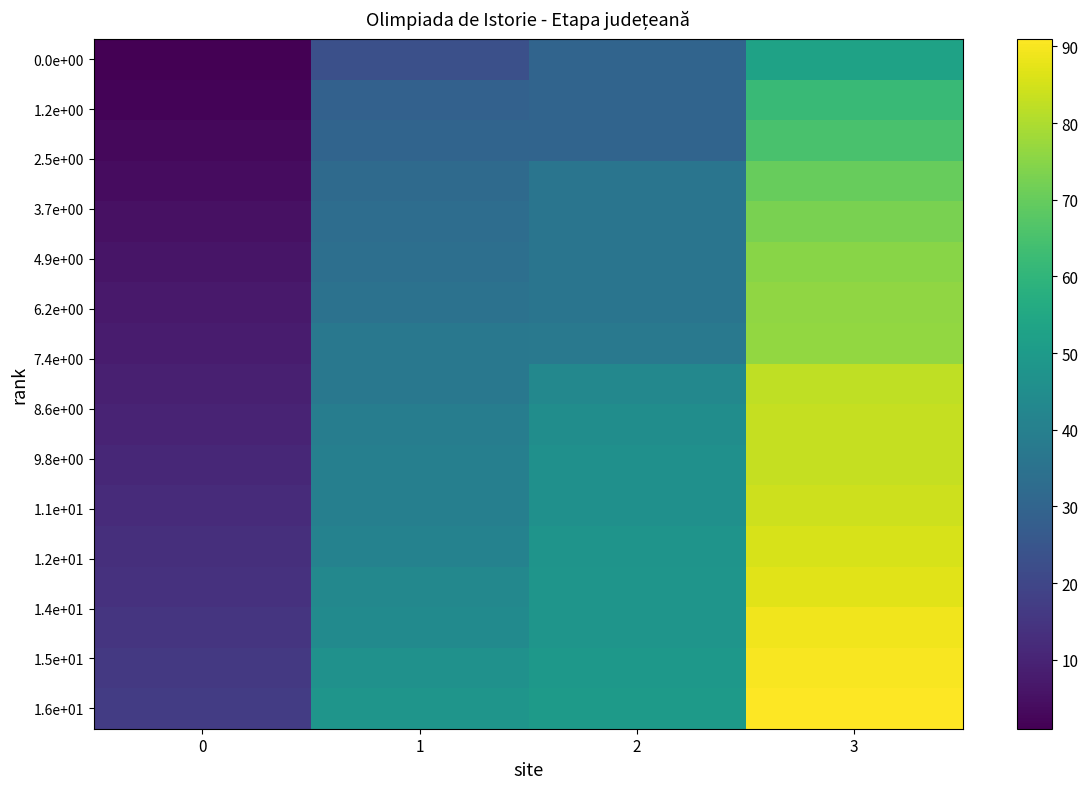

At which category is the sum across all series the highest?

3